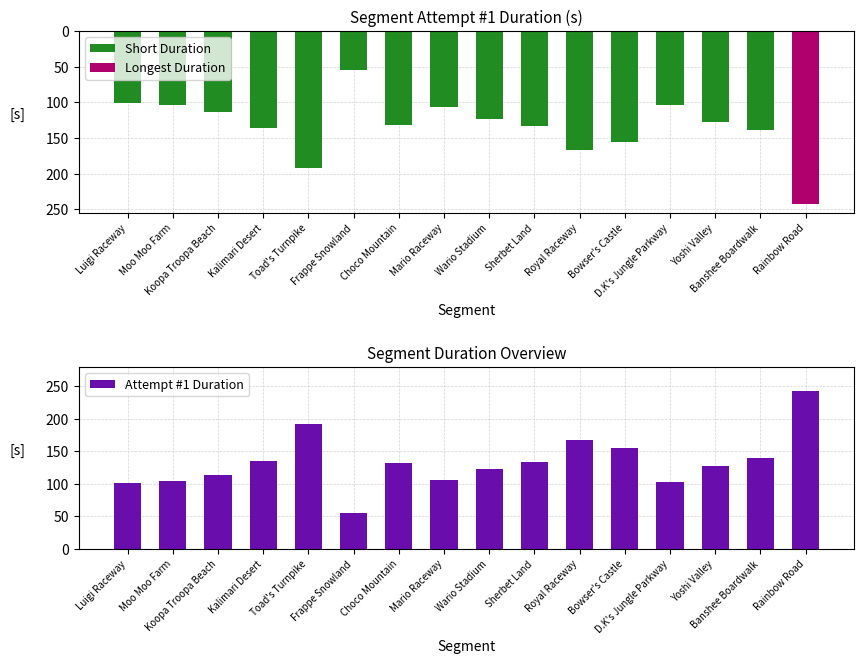

What is the lowest value of the Attempt #1 Duration (ms/1000) series?

54.9